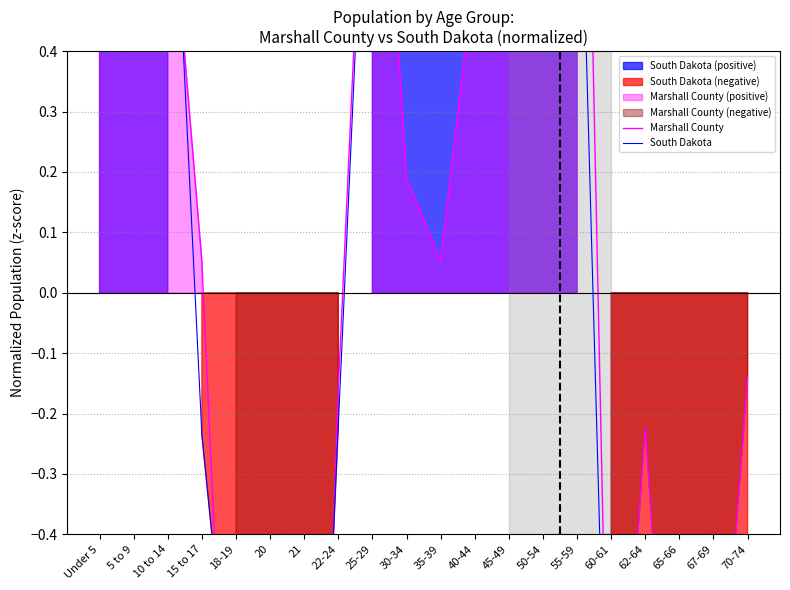

How many values in South Dakota are below zero?

10